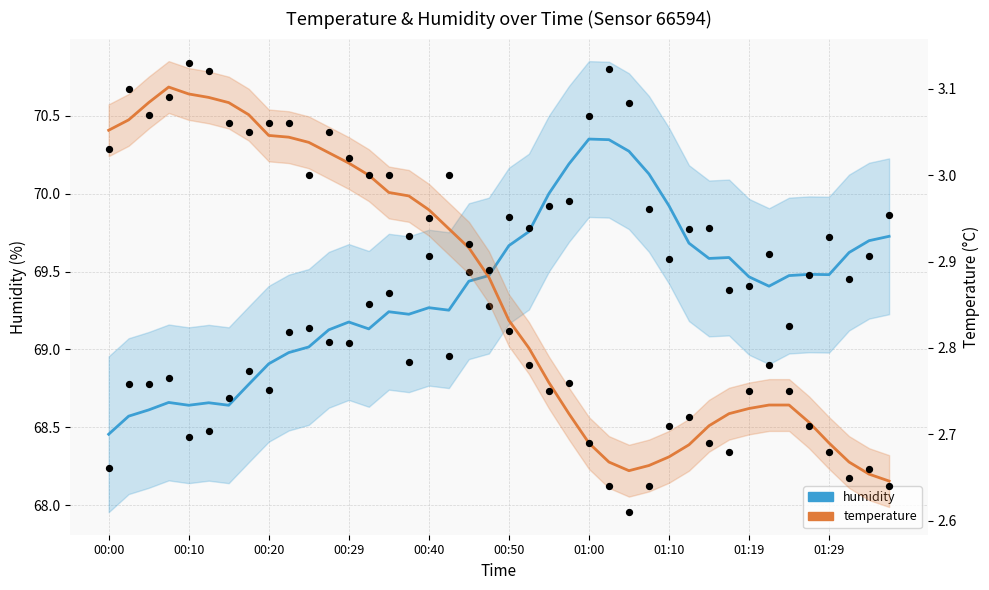

What are all the series names shown in the legend?

humidity, temperature